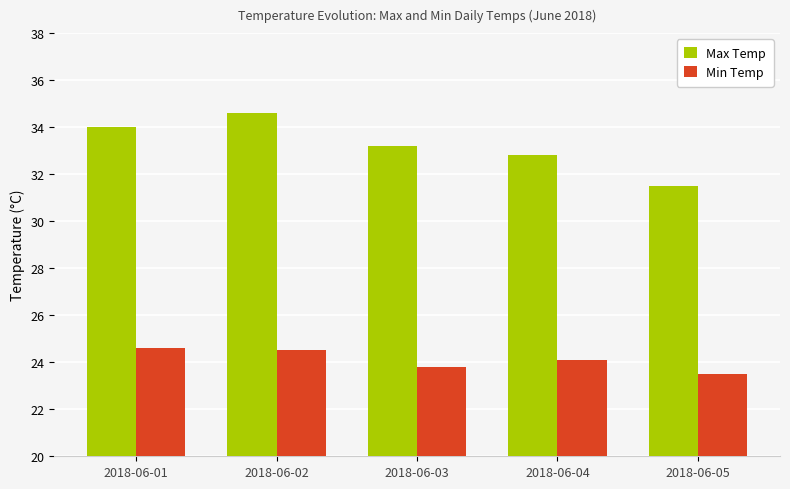

How many values in the Max Temp series exceed 33?

3